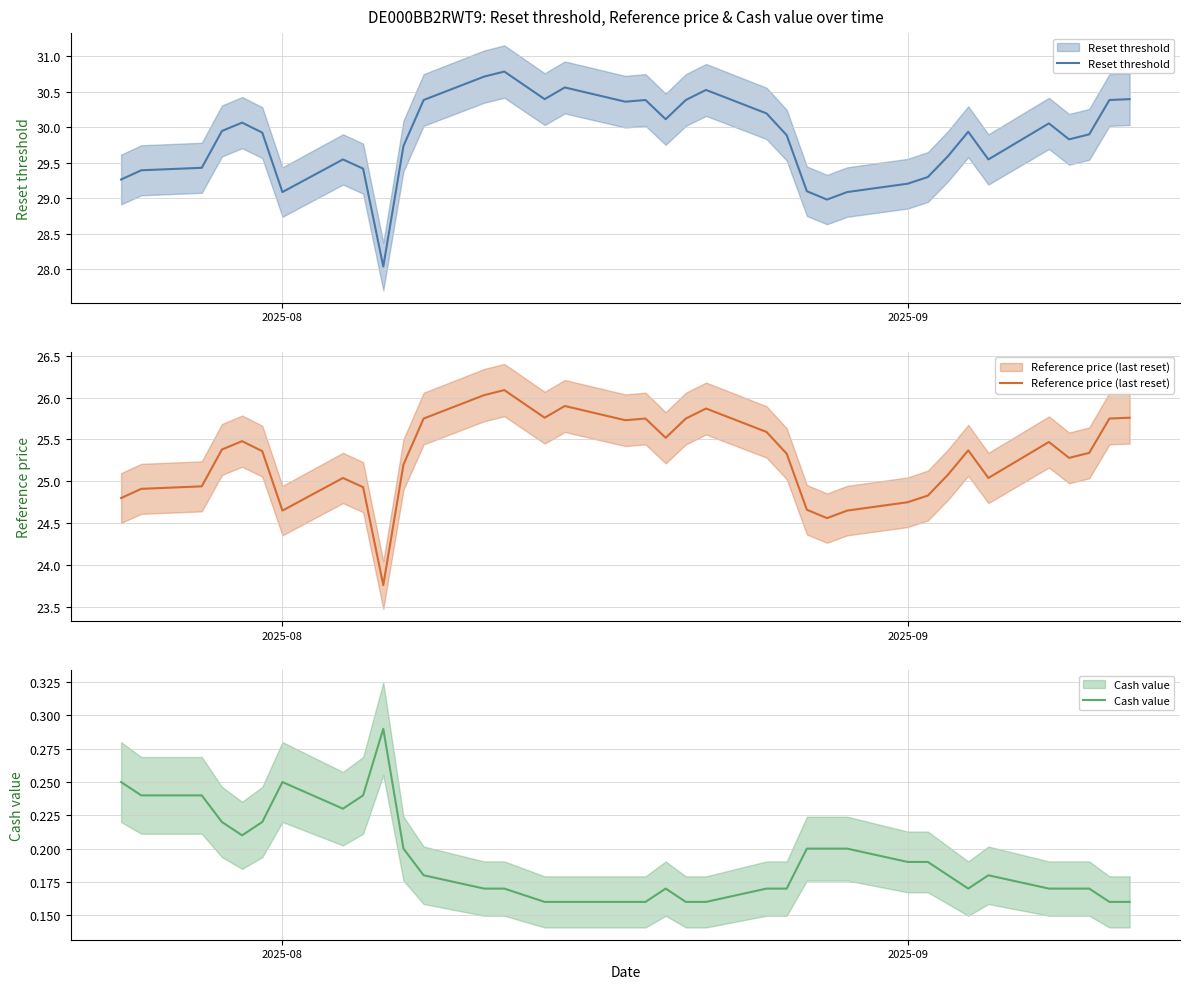

In Cash value, how many points are higher than both neighbors (excluding endpoints)?

4